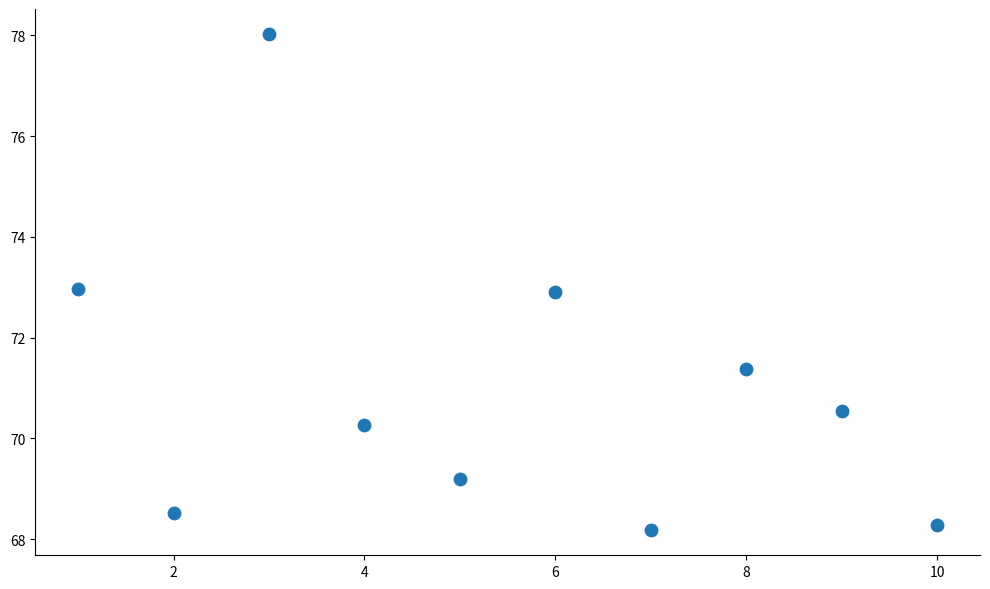

What is the range of Y values (max minus min)?

9.9